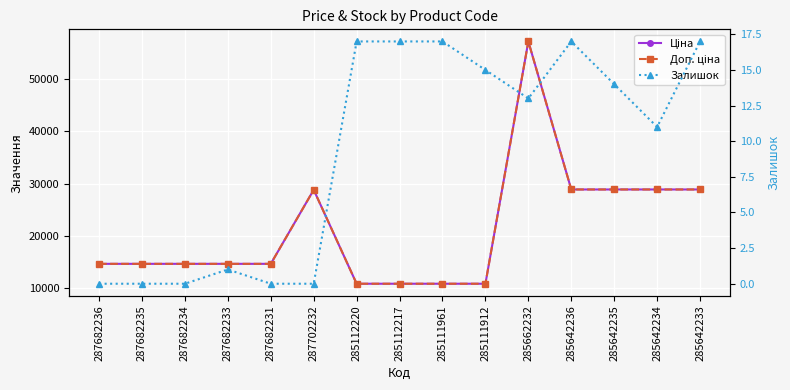

Reading left to right, transcribe all the data shown in this chart.

Ціна: 14649.6	14649.6	14649.6	14649.6	14649.6	28821.8	10840.1	10840.1	10840.1	10840.1	57235.5	28890.3	28890.3	28890.3	28890.3
Доп. ціна: 14649.6	14649.6	14649.6	14649.6	14649.6	28821.8	10840.1	10840.1	10840.1	10840.1	57235.5	28890.3	28890.3	28890.3	28890.3
Залишок: 0.0	0.0	0.0	1.0	0.0	0.0	17.0	17.0	17.0	15.0	13.0	17.0	14.0	11.0	17.0